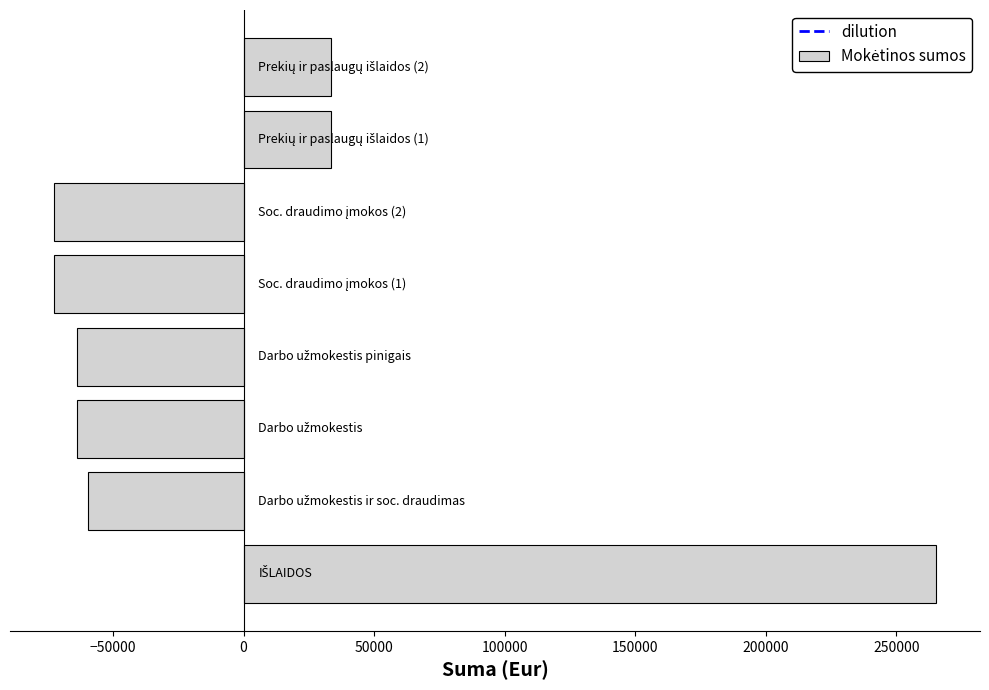

What is the maximum value shown in the chart?

265120.1